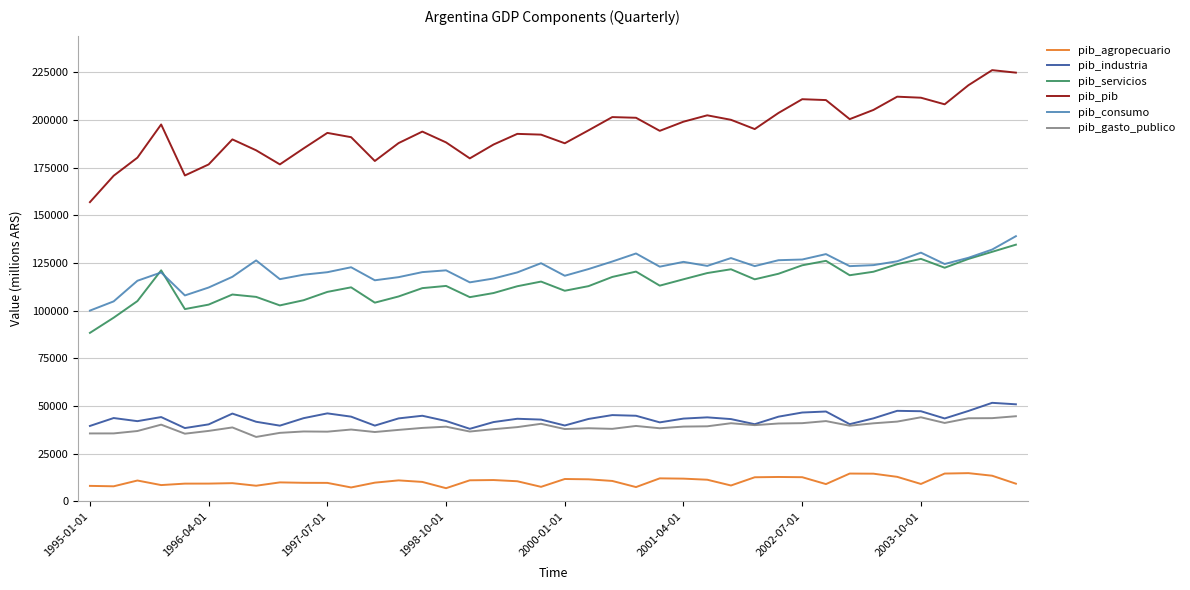

Which series has the largest total across all categories?

pib_pib